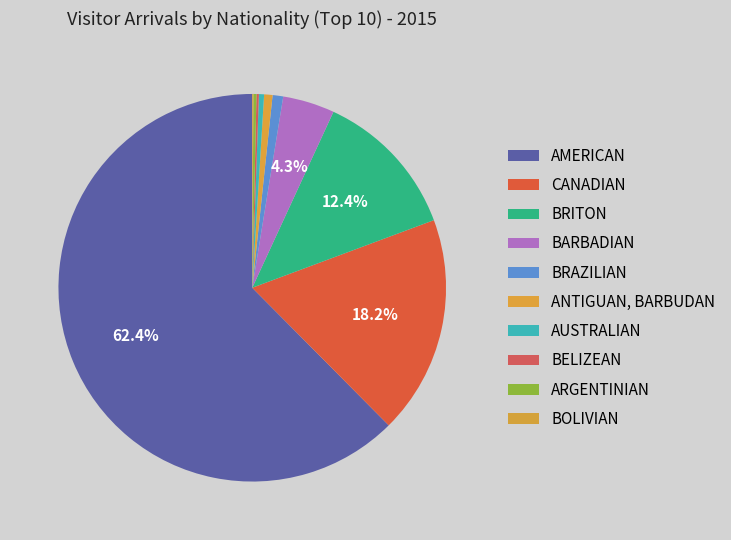

What is the change in value from AMERICAN to BRAZILIAN?

-179534